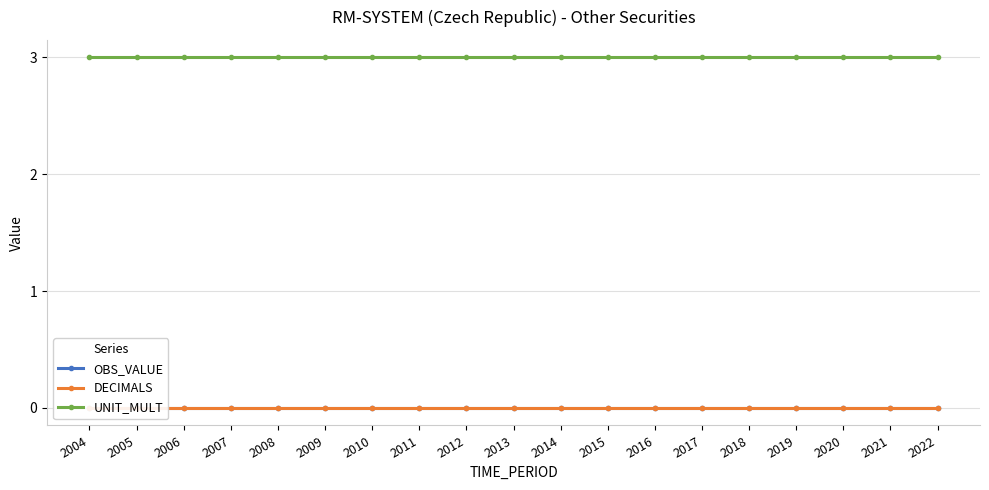

Where is DECIMALS nearest to the value 0?

2004